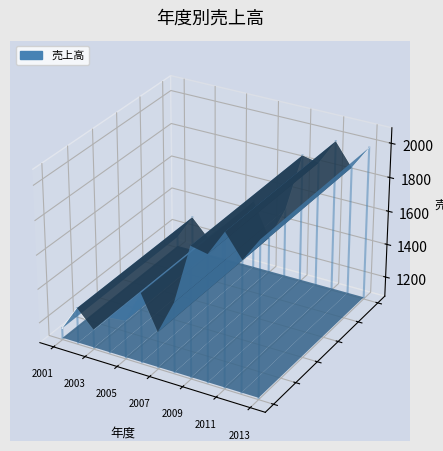

How many points are higher than both their immediate neighbors (excluding endpoints)?

5